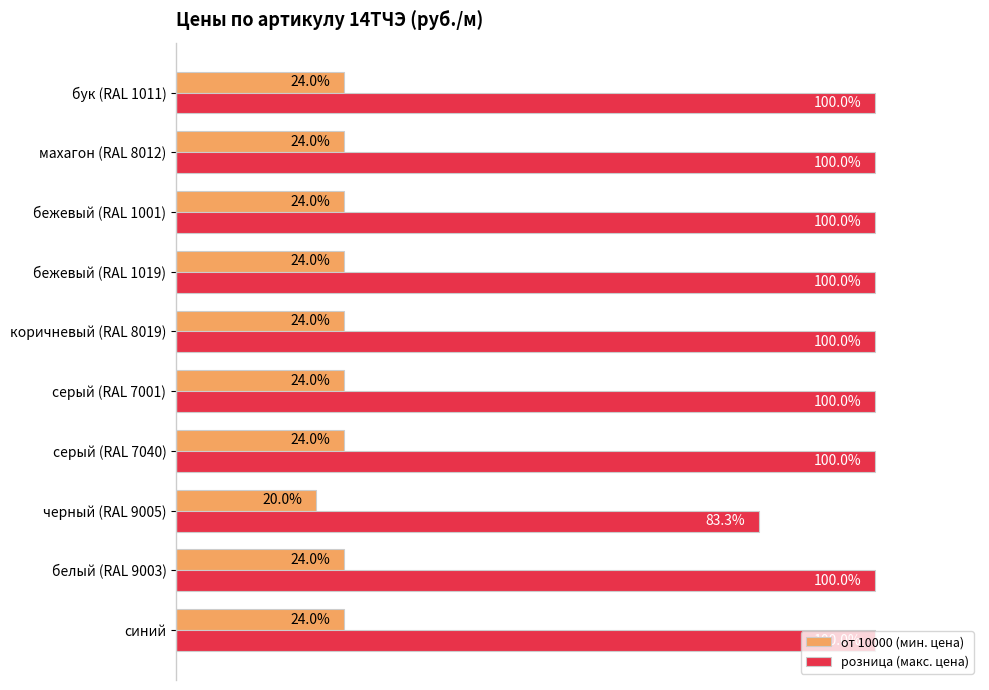

At which label is розница (макс. цена) closest to 91?

черный (RAL 9005)